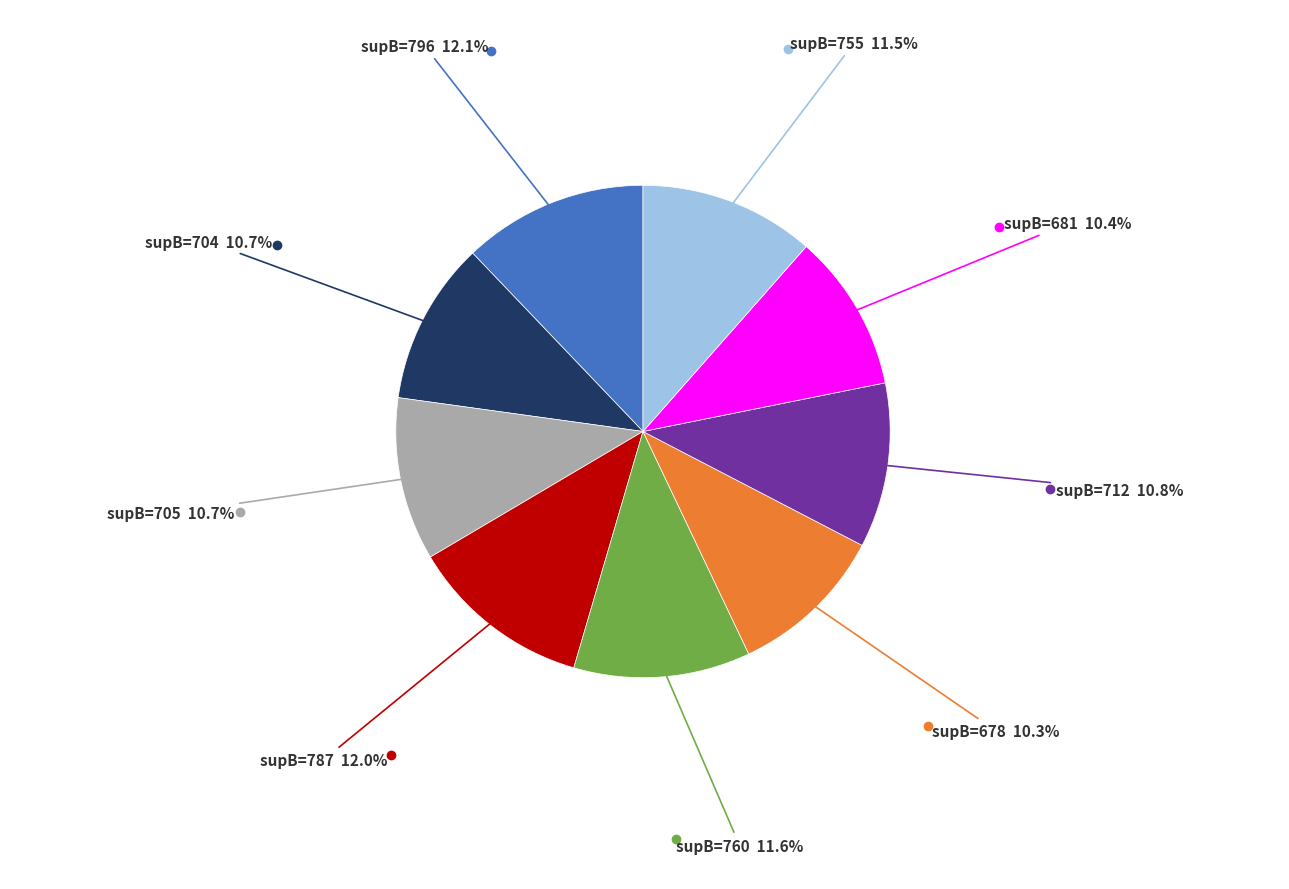

Does any single category account for the majority?

No